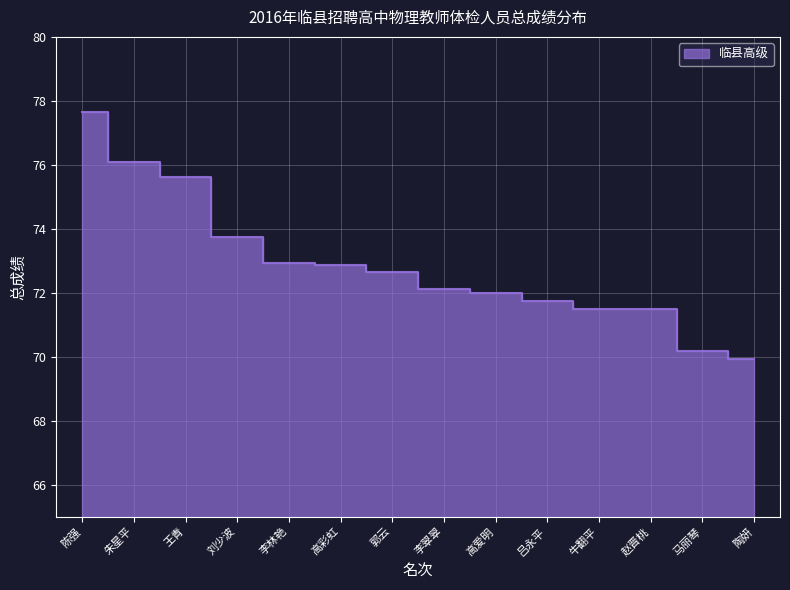

Rank the categories by value from highest to lowest.

陈强, 朱星平, 王青, 刘少波, 李林艳, 高彩虹, 郭云, 李翠翠, 高爱明, 吕永平, 牛翻平, 赵晋桃, 马丽琴, 陶妍